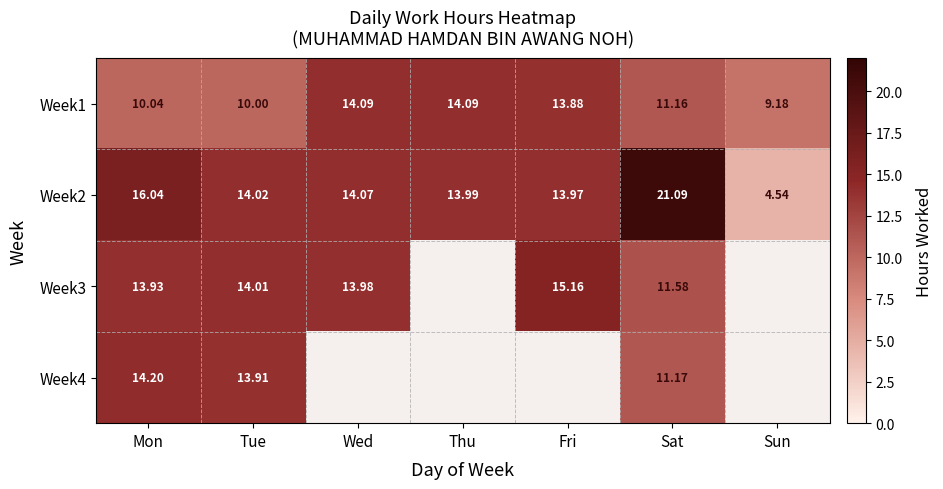

The value of Week2 at Fri is 14.0. True or false?

True